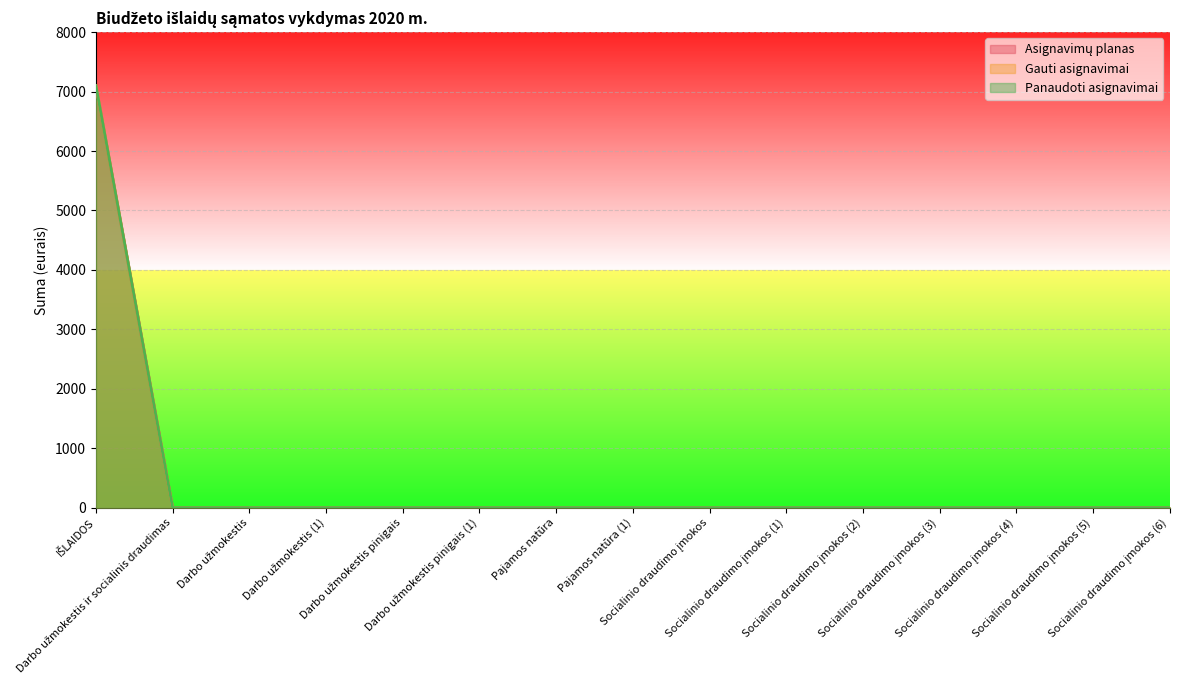

What is the label of the 10th point from the right?

Darbo užmokestis pinigais (1)